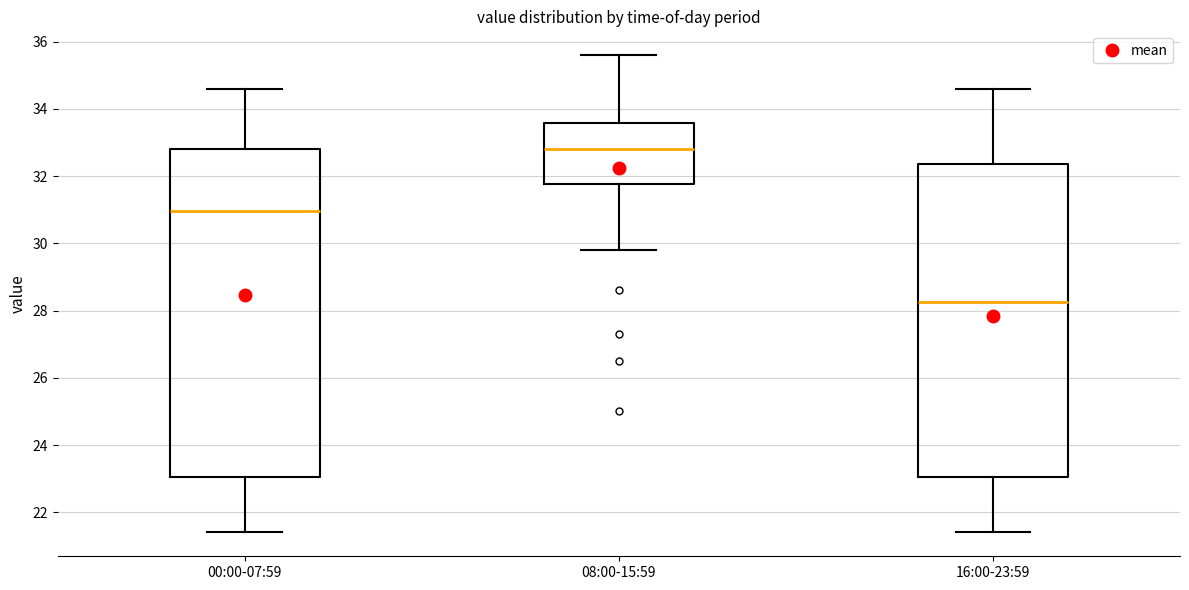

Reading left to right, read every box against the y-axis: the position of its median line, the range the box covers, and the ends of its whiskers. The values are not printed on the chart, so give them approximately, as read against the axis.

00:00-07:59: median 31.0, box 23.0 to 32.8, whiskers 21.4 to 34.6
08:00-15:59: median 32.8, box 31.8 to 33.6, whiskers 29.8 to 35.6
16:00-23:59: median 28.2, box 23.0 to 32.4, whiskers 21.4 to 34.6